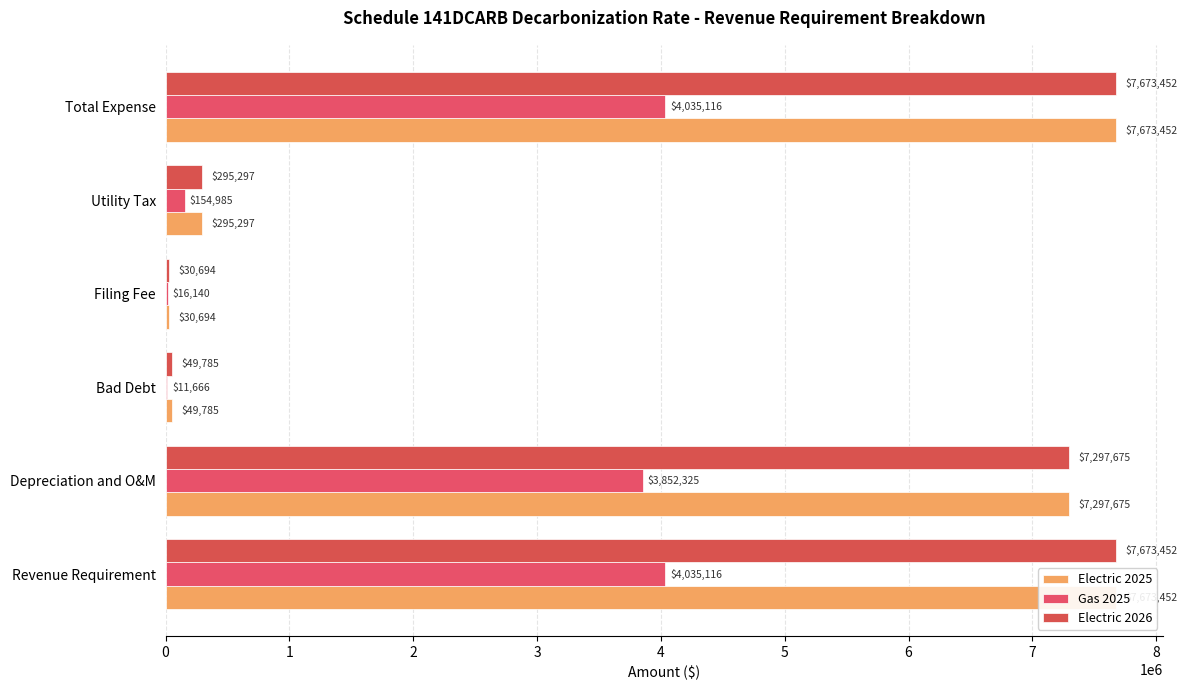

What are all the series names shown in the legend?

Electric 2025, Gas 2025, Electric 2026